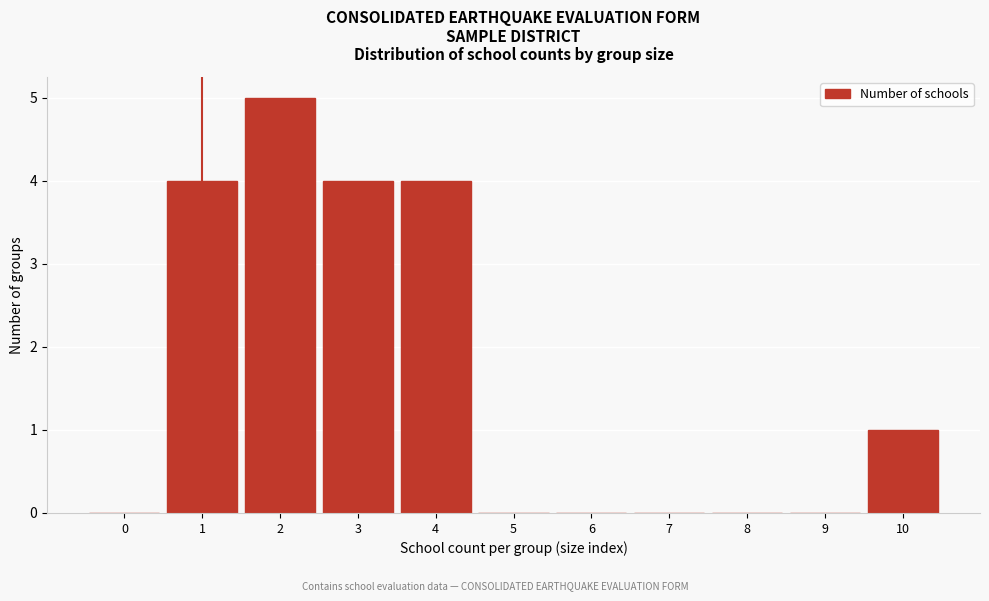

Reading left to right, list all the values displayed in this chart.

0=0	1=4	2=5	3=4	4=4	5=0	6=0	7=0	8=0	9=0	10=1